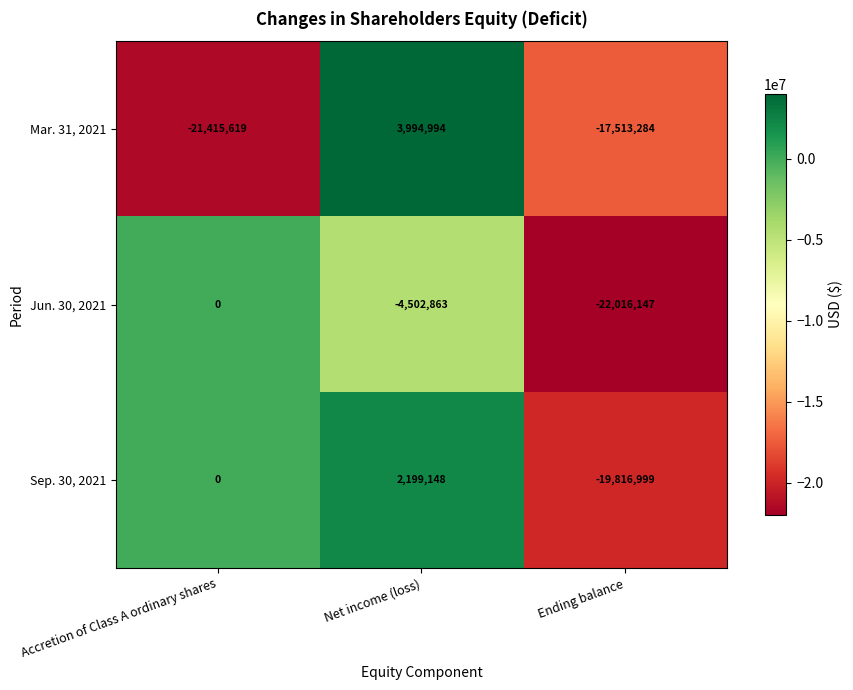

Which category has the highest value in the Sep. 30, 2021 series?

Net income (loss)